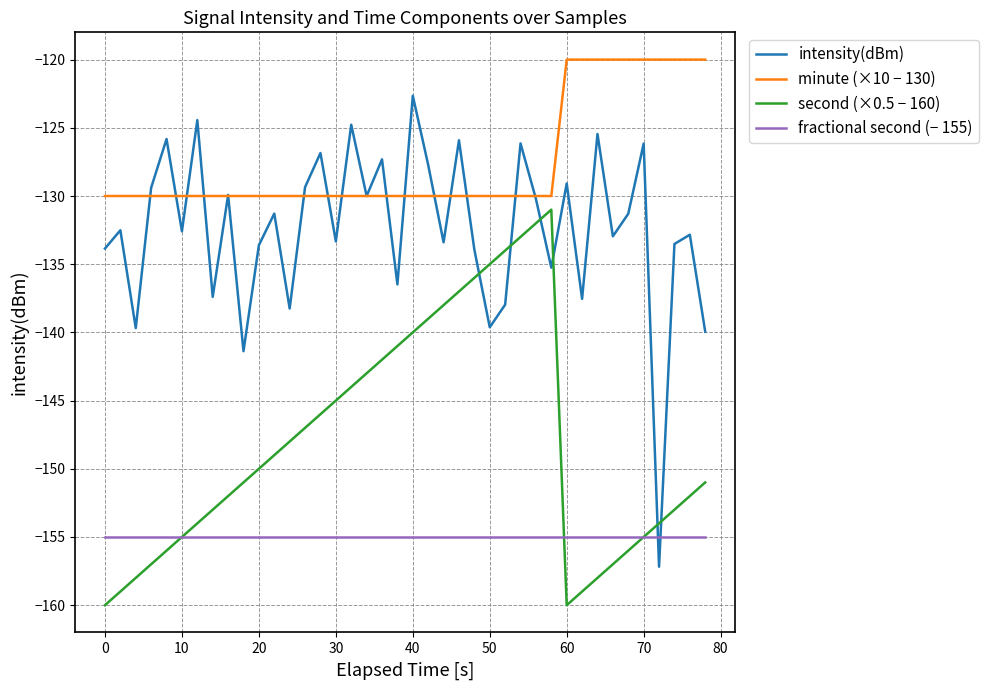

List the series in order of their overall mean, highest first.

minute (×10 − 130), intensity(dBm), second (×0.5 − 160), fractional second (− 155)